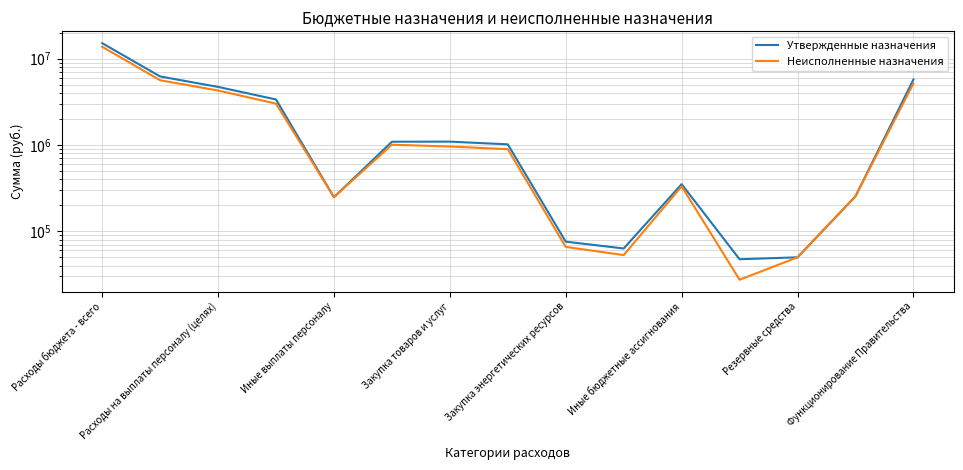

What is the greatest value displayed?

15080300.0